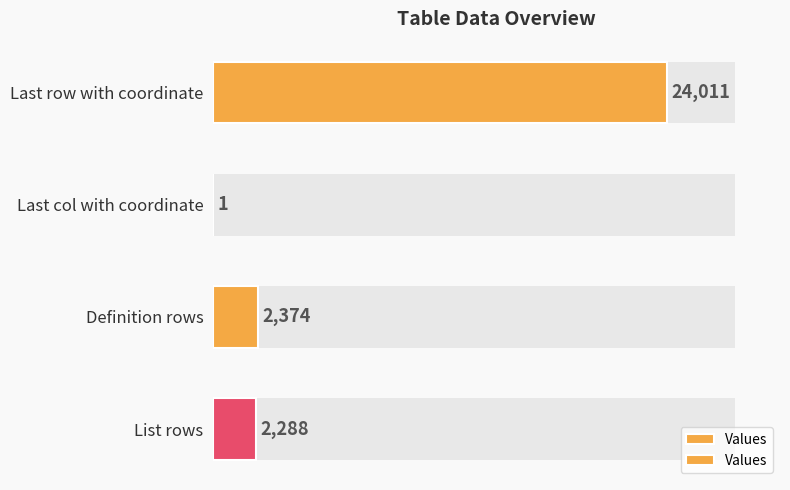

How many categories are shown in the chart?

4